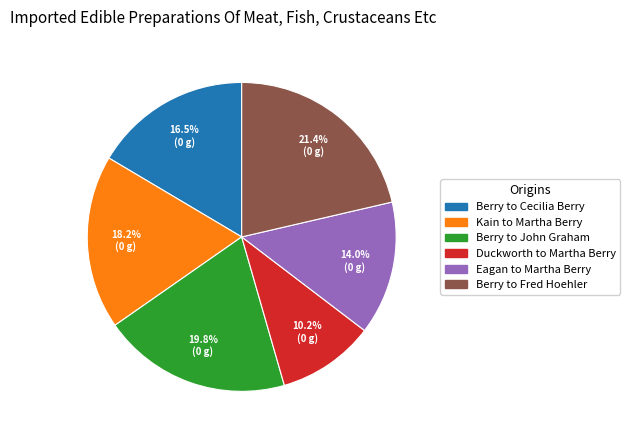

Which slice is the smallest?

Duckworth to Martha Berry